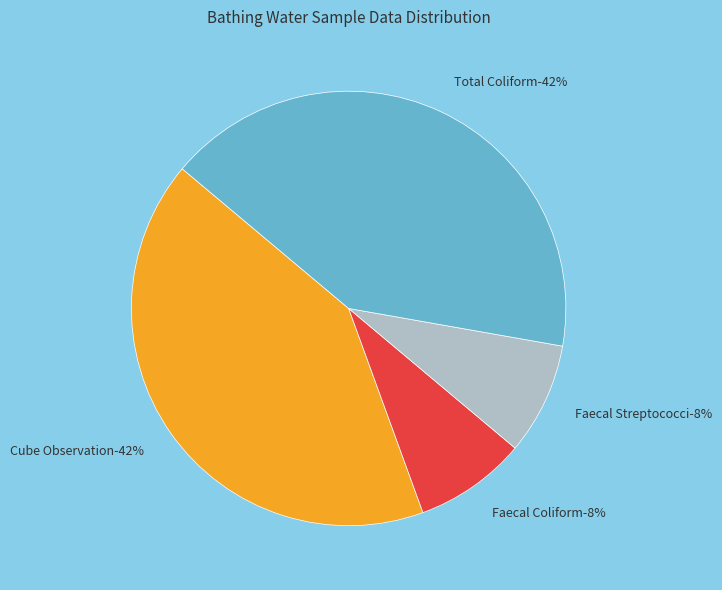

Is it true that Faecal Streptococci is 8% of the pie?

True